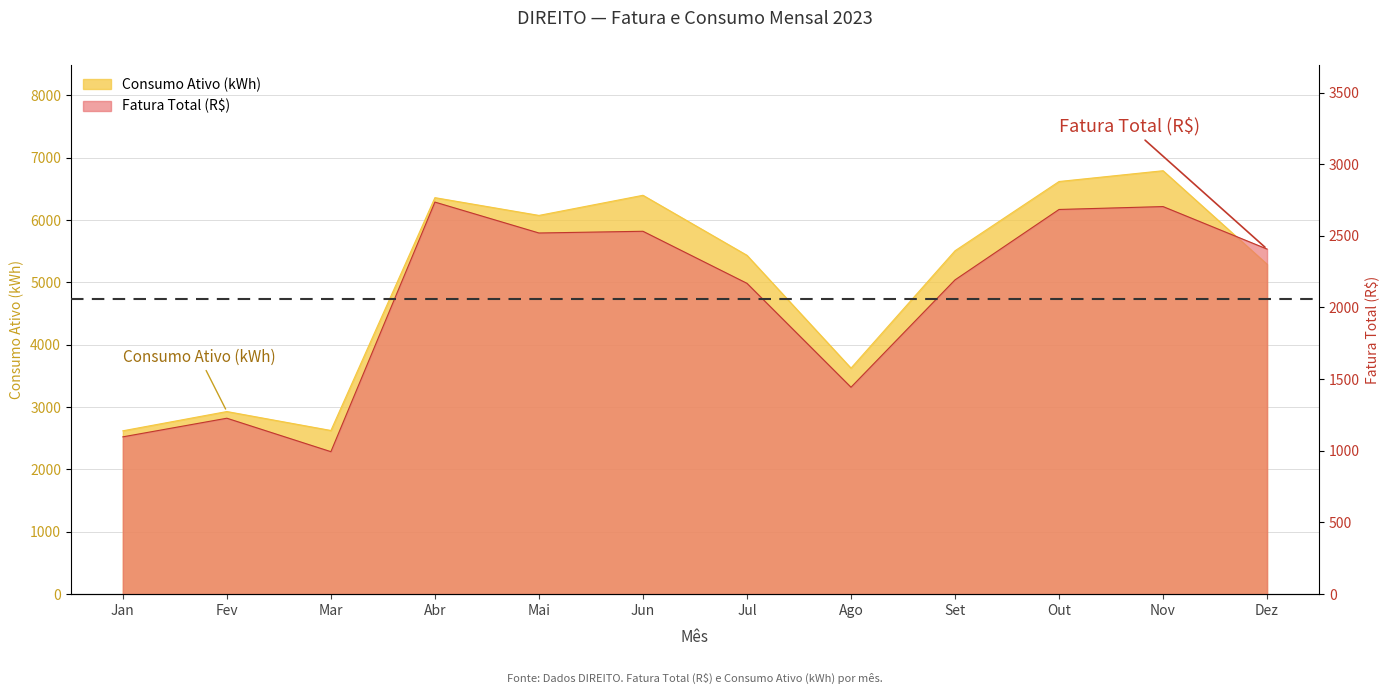

How many lines are shown in the chart?

2